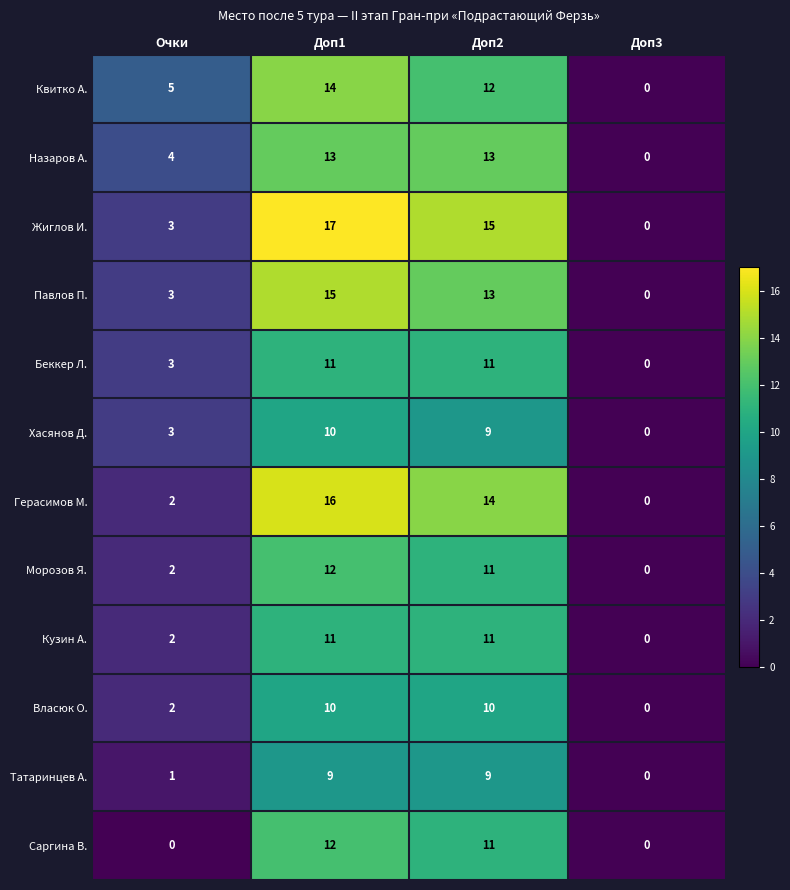

Is it true that Назаров А. equals 4 at Очки?

True